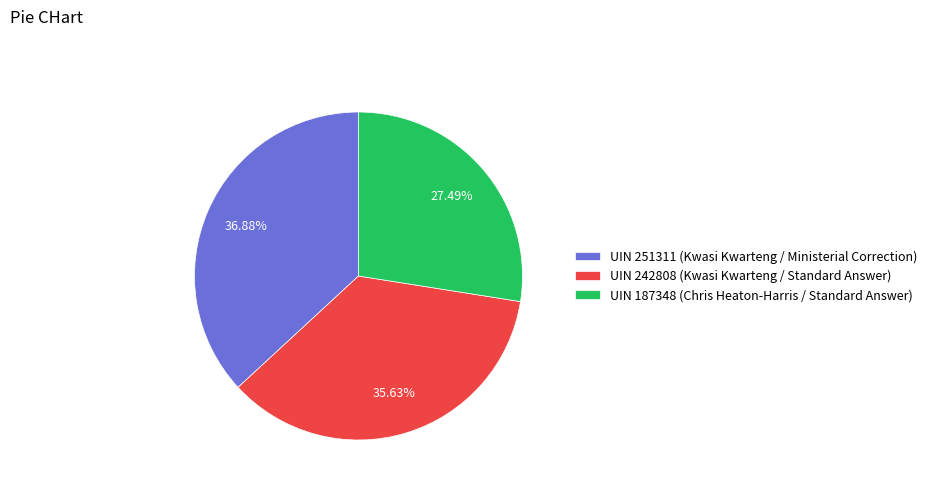

What is the largest slice in the pie chart?

UIN 251311 (Kwasi Kwarteng / Ministerial Correction)